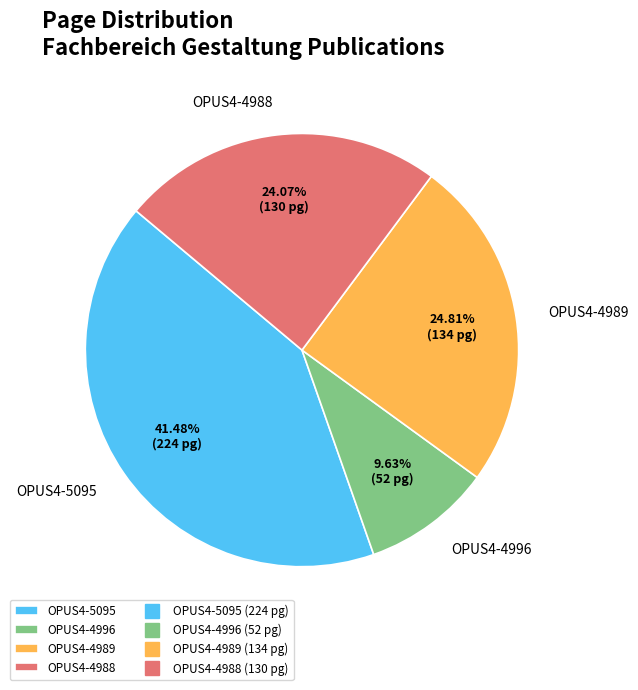

Is OPUS4-4996 the majority of the pie?

No